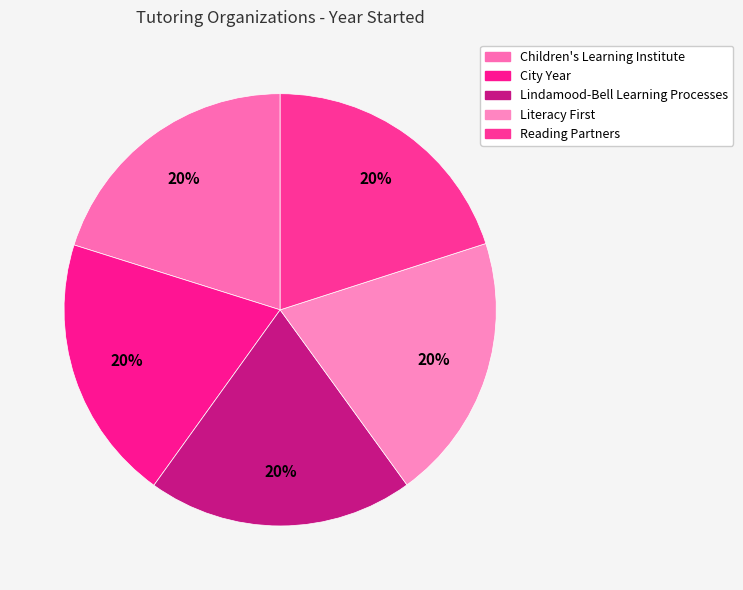

Rank the categories by value from highest to lowest.

Children's Learning Institute, Reading Partners, Literacy First, City Year, Lindamood-Bell Learning Processes